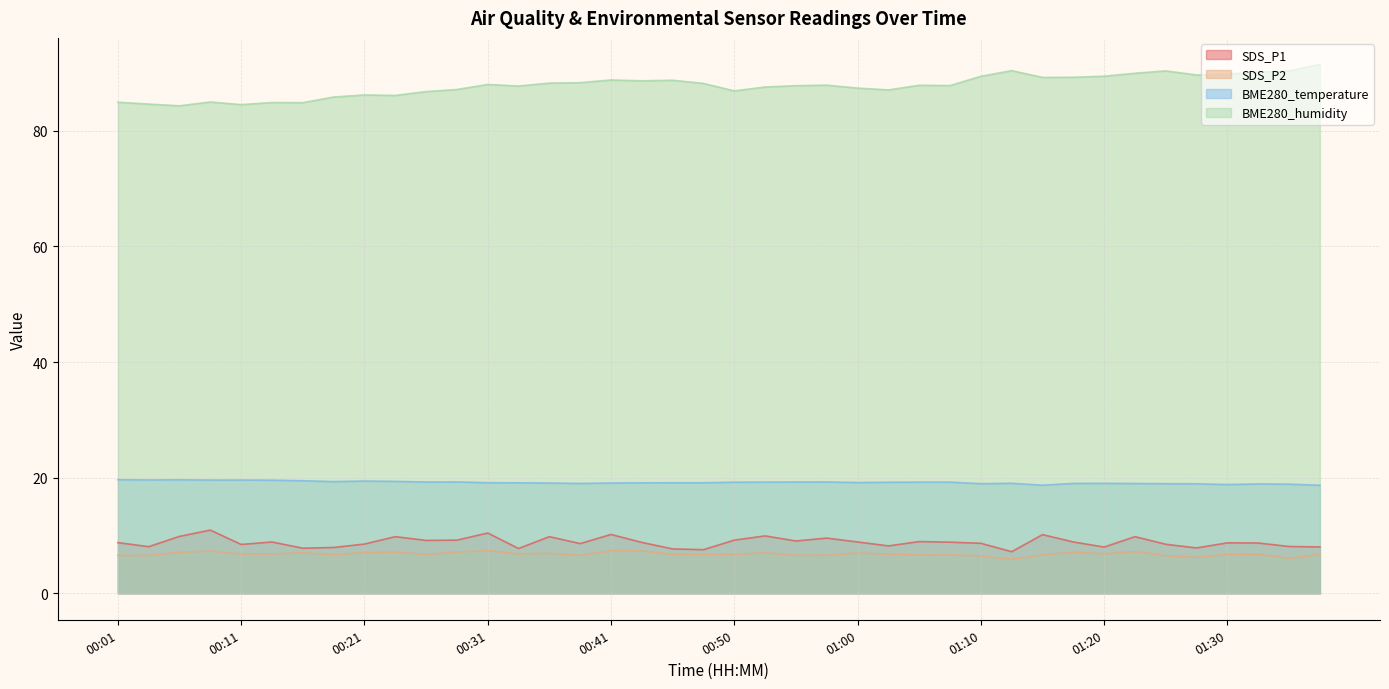

True or false: SDS_P2 has a value of 6.6 at 01:05.

True